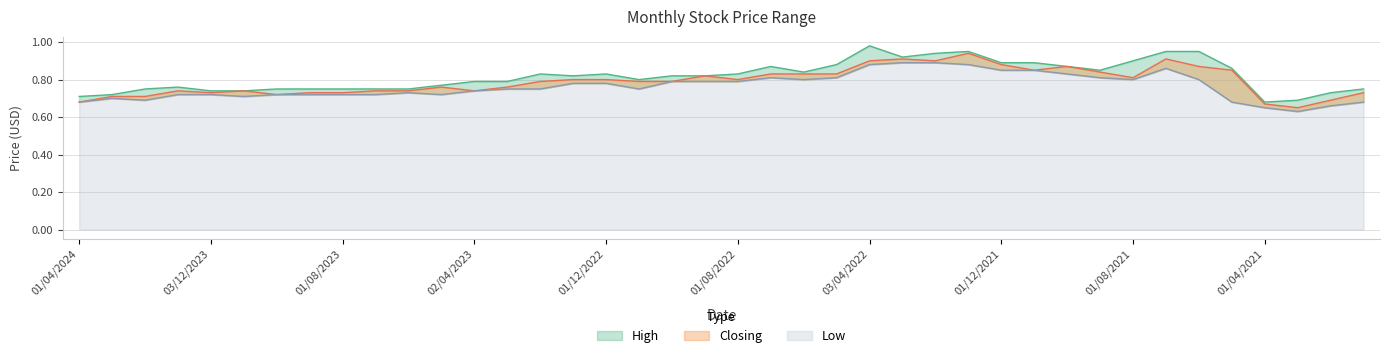

Reading left to right, list all the values displayed in this chart.

High: 01/04/2024=0.7	03/03/2024=0.7	01/02/2024=0.8	02/01/2024=0.8	03/12/2023=0.7	01/11/2023=0.7	01/10/2023=0.8	03/09/2023=0.8	01/08/2023=0.8	02/07/2023=0.8	04/06/2023=0.8	01/05/2023=0.8	02/04/2023=0.8	01/03/2023=0.8	01/02/2023=0.8	02/01/2023=0.8	01/12/2022=0.8	01/11/2022=0.8	02/10/2022=0.8	01/09/2022=0.8	01/08/2022=0.8	03/07/2022=0.9	01/06/2022=0.8	08/05/2022=0.9	03/04/2022=1.0	01/03/2022=0.9	01/02/2022=0.9	02/01/2022=0.9	01/12/2021=0.9	01/11/2021=0.9	03/10/2021=0.9	01/09/2021=0.8	01/08/2021=0.9	01/07/2021=0.9	01/06/2021=0.9	02/05/2021=0.9	01/04/2021=0.7	01/03/2021=0.7	01/02/2021=0.7	03/01/2021=0.8
Closing: 01/04/2024=0.7	03/03/2024=0.7	01/02/2024=0.7	02/01/2024=0.7	03/12/2023=0.7	01/11/2023=0.7	01/10/2023=0.7	03/09/2023=0.7	01/08/2023=0.7	02/07/2023=0.7	04/06/2023=0.7	01/05/2023=0.8	02/04/2023=0.7	01/03/2023=0.8	01/02/2023=0.8	02/01/2023=0.8	01/12/2022=0.8	01/11/2022=0.8	02/10/2022=0.8	01/09/2022=0.8	01/08/2022=0.8	03/07/2022=0.8	01/06/2022=0.8	08/05/2022=0.8	03/04/2022=0.9	01/03/2022=0.9	01/02/2022=0.9	02/01/2022=0.9	01/12/2021=0.9	01/11/2021=0.8	03/10/2021=0.9	01/09/2021=0.8	01/08/2021=0.8	01/07/2021=0.9	01/06/2021=0.9	02/05/2021=0.8	01/04/2021=0.7	01/03/2021=0.7	01/02/2021=0.7	03/01/2021=0.7
Low: 01/04/2024=0.7	03/03/2024=0.7	01/02/2024=0.7	02/01/2024=0.7	03/12/2023=0.7	01/11/2023=0.7	01/10/2023=0.7	03/09/2023=0.7	01/08/2023=0.7	02/07/2023=0.7	04/06/2023=0.7	01/05/2023=0.7	02/04/2023=0.7	01/03/2023=0.8	01/02/2023=0.8	02/01/2023=0.8	01/12/2022=0.8	01/11/2022=0.8	02/10/2022=0.8	01/09/2022=0.8	01/08/2022=0.8	03/07/2022=0.8	01/06/2022=0.8	08/05/2022=0.8	03/04/2022=0.9	01/03/2022=0.9	01/02/2022=0.9	02/01/2022=0.9	01/12/2021=0.8	01/11/2021=0.8	03/10/2021=0.8	01/09/2021=0.8	01/08/2021=0.8	01/07/2021=0.9	01/06/2021=0.8	02/05/2021=0.7	01/04/2021=0.7	01/03/2021=0.6	01/02/2021=0.7	03/01/2021=0.7